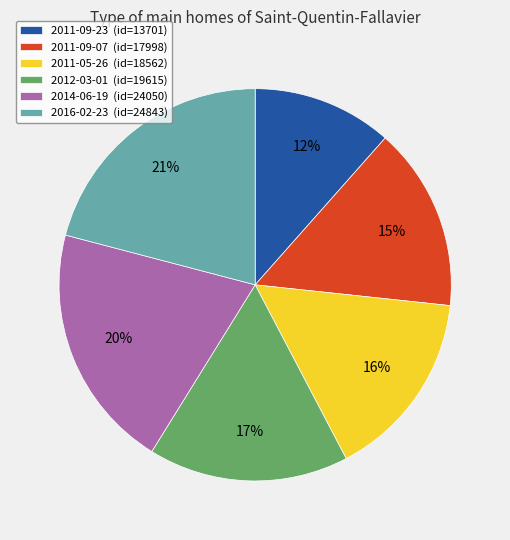

To the nearest percent, what portion does 2012-03-01 represent?

17%